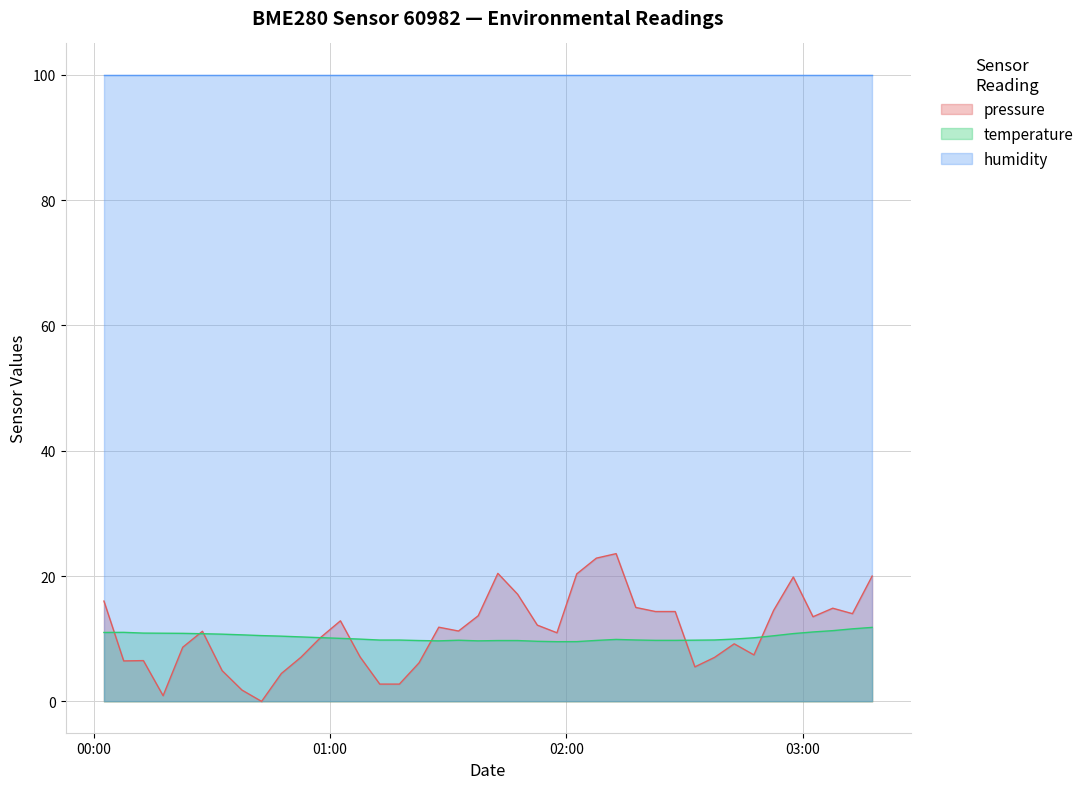

At which label does pressure first exceed 11?

2023-04-28T00:02:38